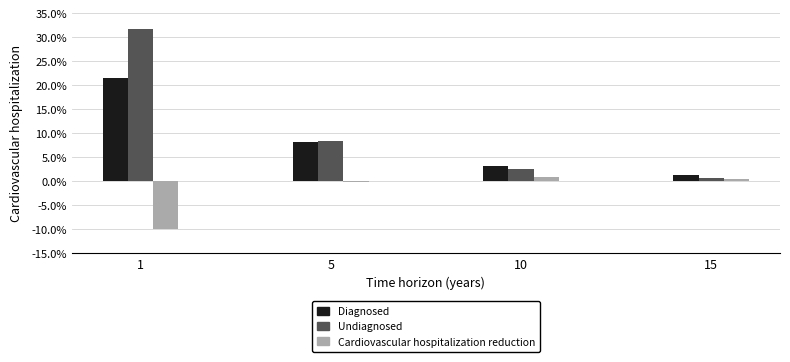

What is the smallest value displayed?

-10.1